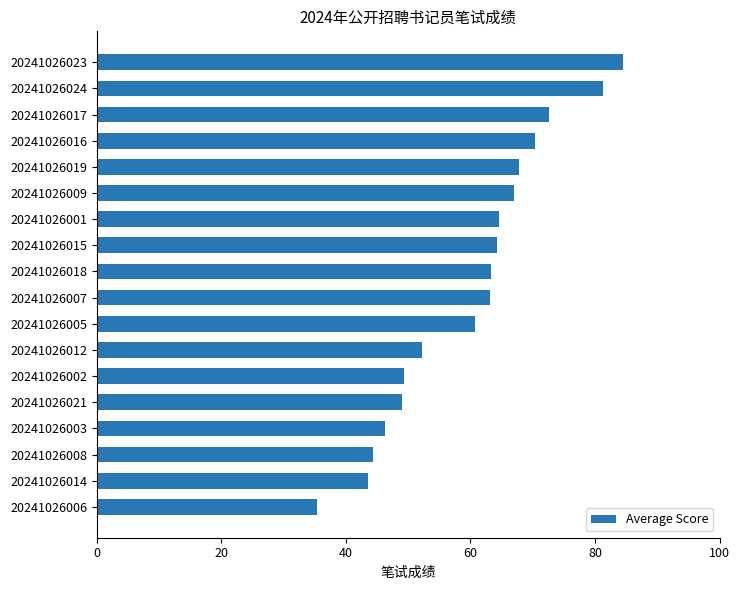

What is the value of the 4th bar from the top?

70.4